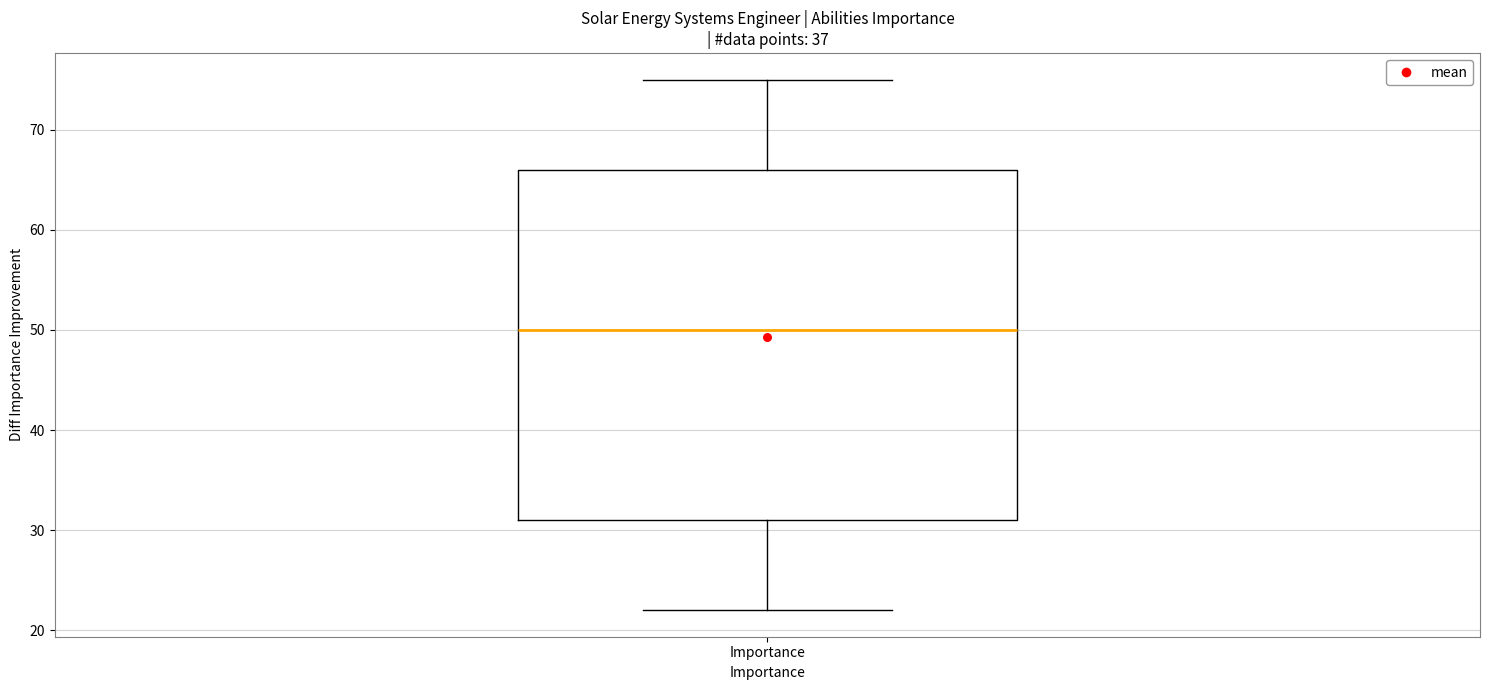

Where does the lower whisker of the box for Importance end on the y-axis? The values are not printed on the chart, so give them approximately, as read against the axis.

22